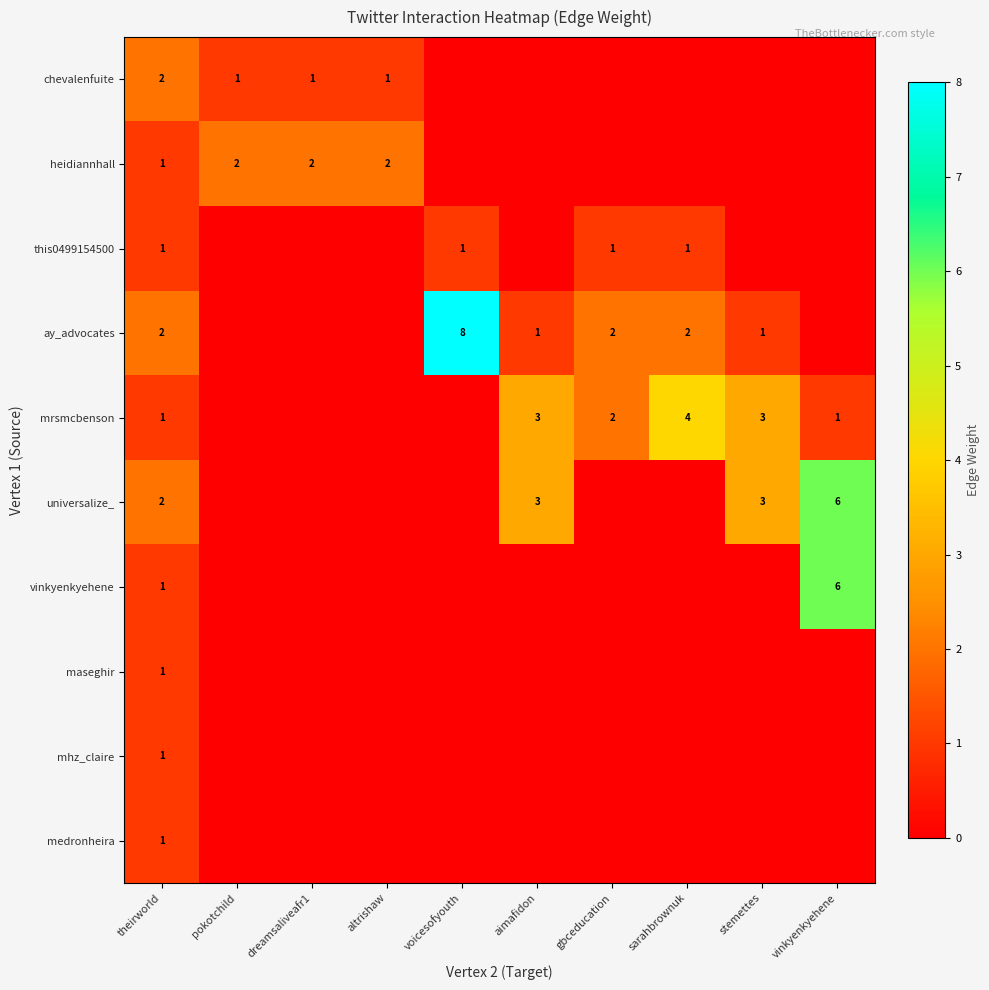

The mrsmcbenson series shows 1 at theirworld. True or false?

True